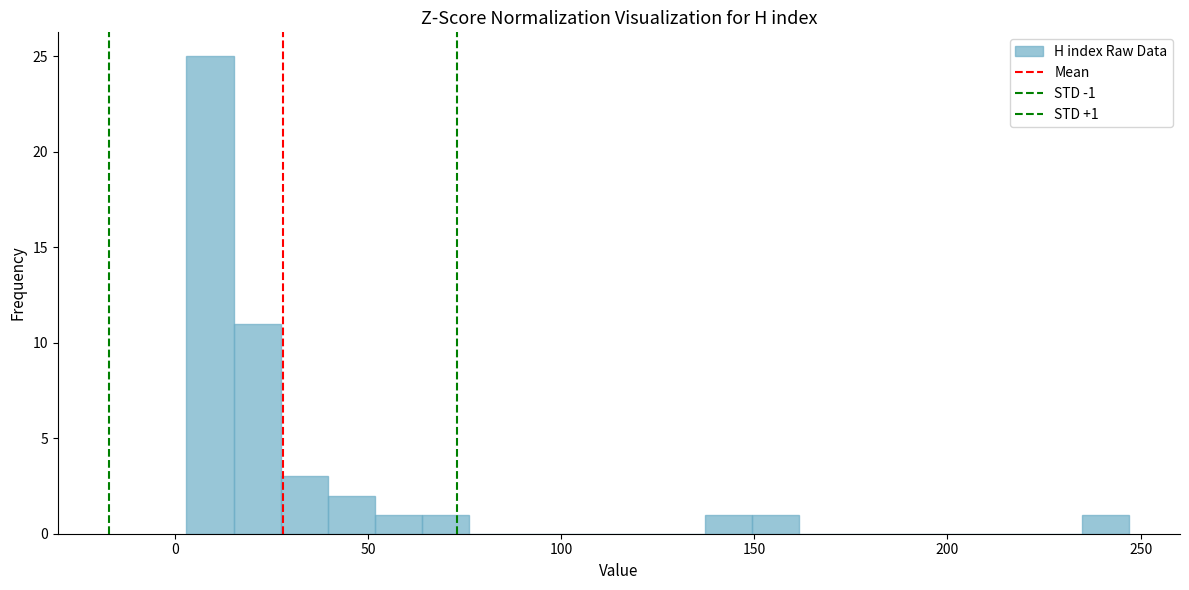

Read against the x-axis, roughly where is the centre of the tallest bar?

10